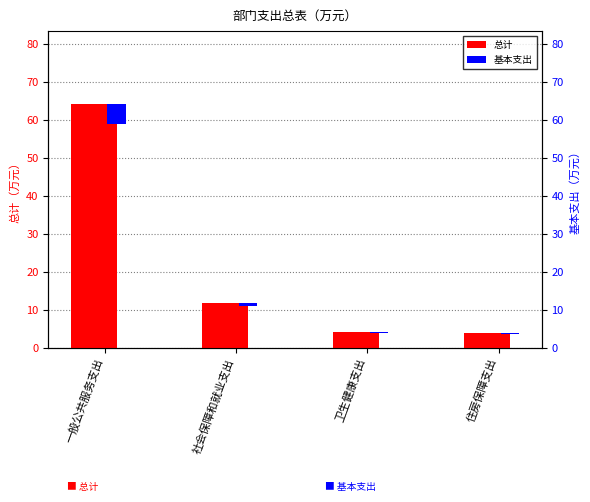

Which label corresponds to the smallest value in the chart?

住房保障支出